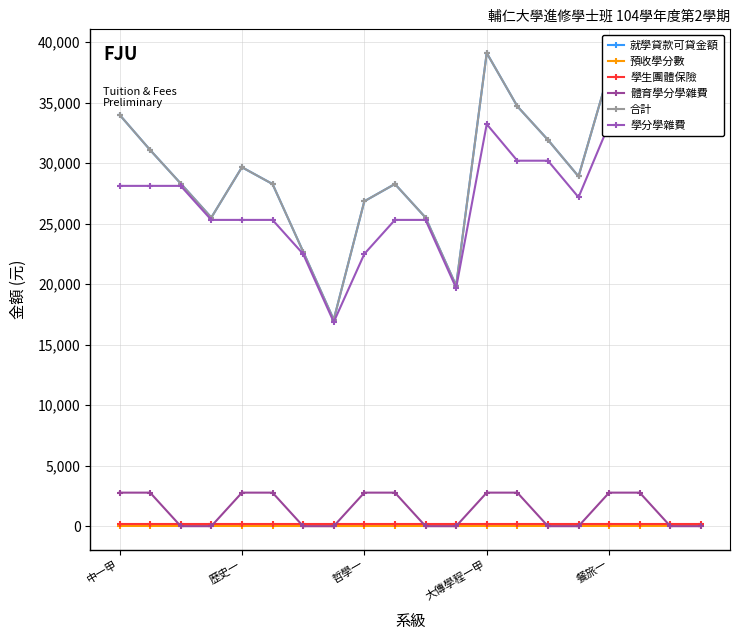

True or false: 體育學分學雜費 and 學生團體保險 intersect in this chart.

True